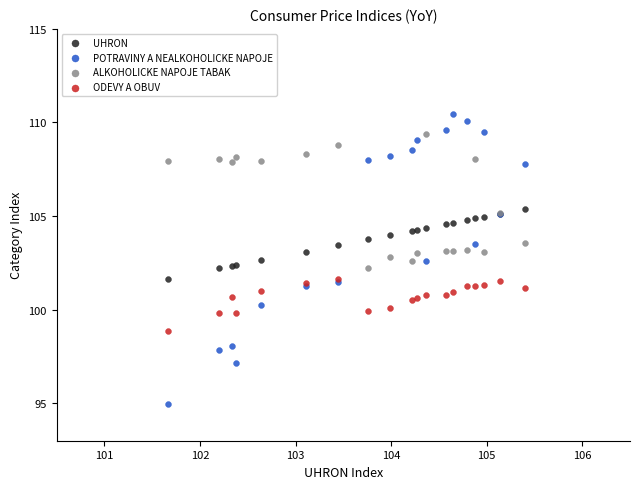

Which series has the largest Y range (max minus min)?

POTRAVINY A NEALKOHOLICKE NAPOJE